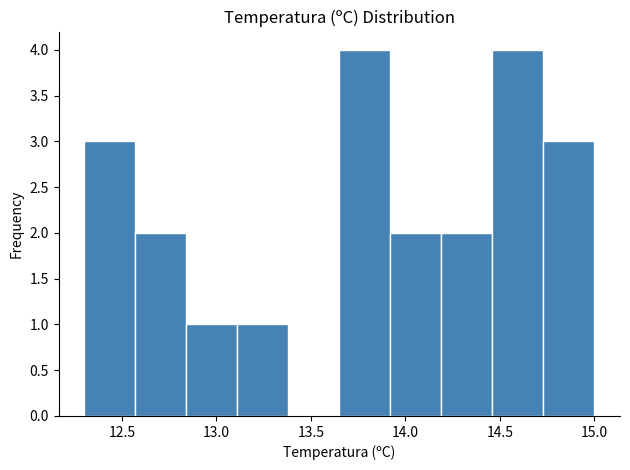

Reading left to right, transcribe this chart: for each bar, give the range it covers on the x-axis and its height. Neither the bar edges nor the heights are printed on the chart, so give them approximately, as read against the axes.

12.30 to 12.57: 3
12.57 to 12.84: 2
12.84 to 13.11: 1
13.11 to 13.38: 1
13.38 to 13.65: 0
13.65 to 13.92: 4
13.92 to 14.19: 2
14.19 to 14.46: 2
14.46 to 14.73: 4
14.73 to 15.00: 3